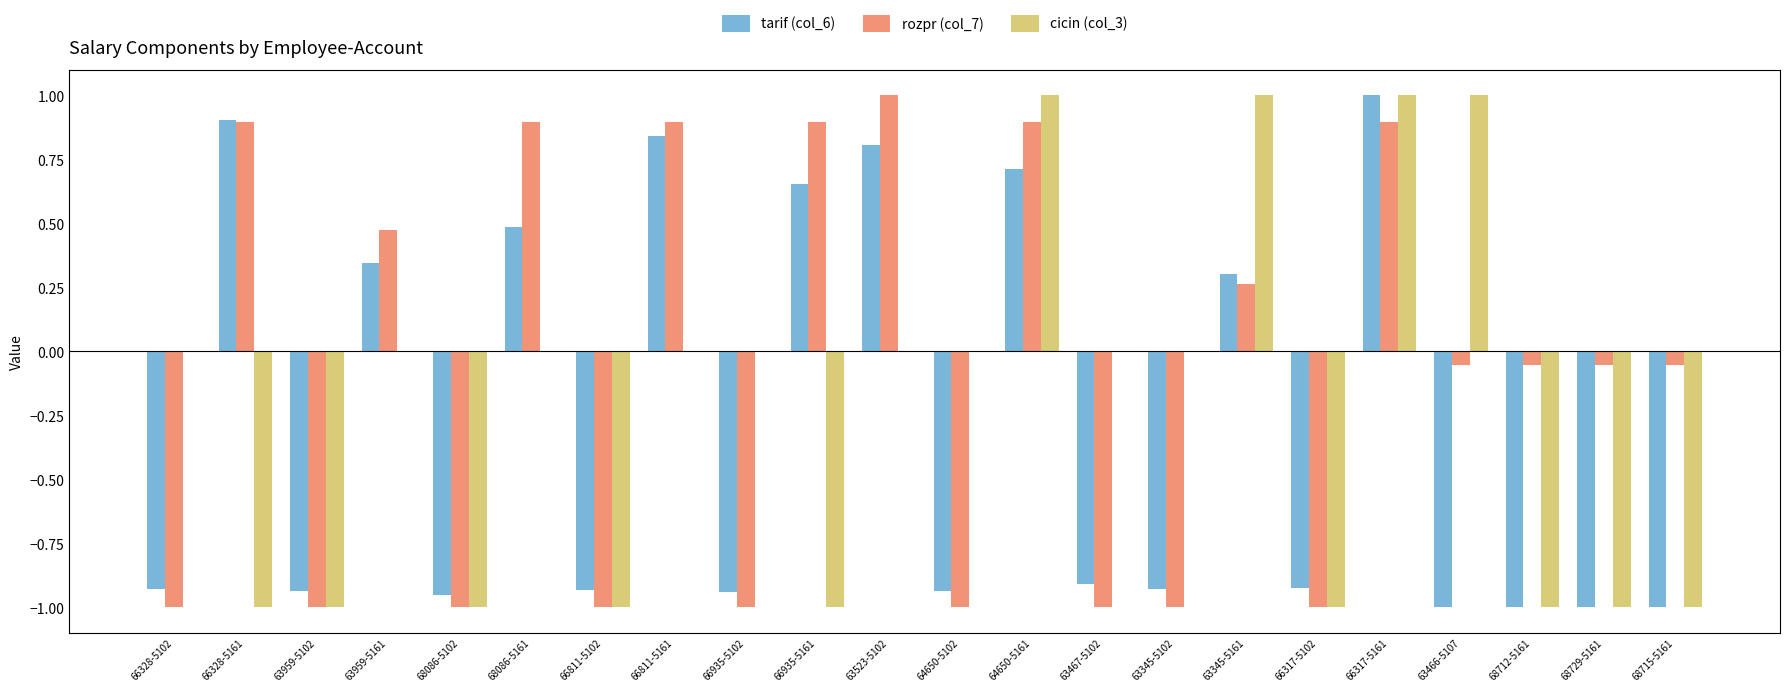

What is the maximum value for tarif (col_6)?

1.0